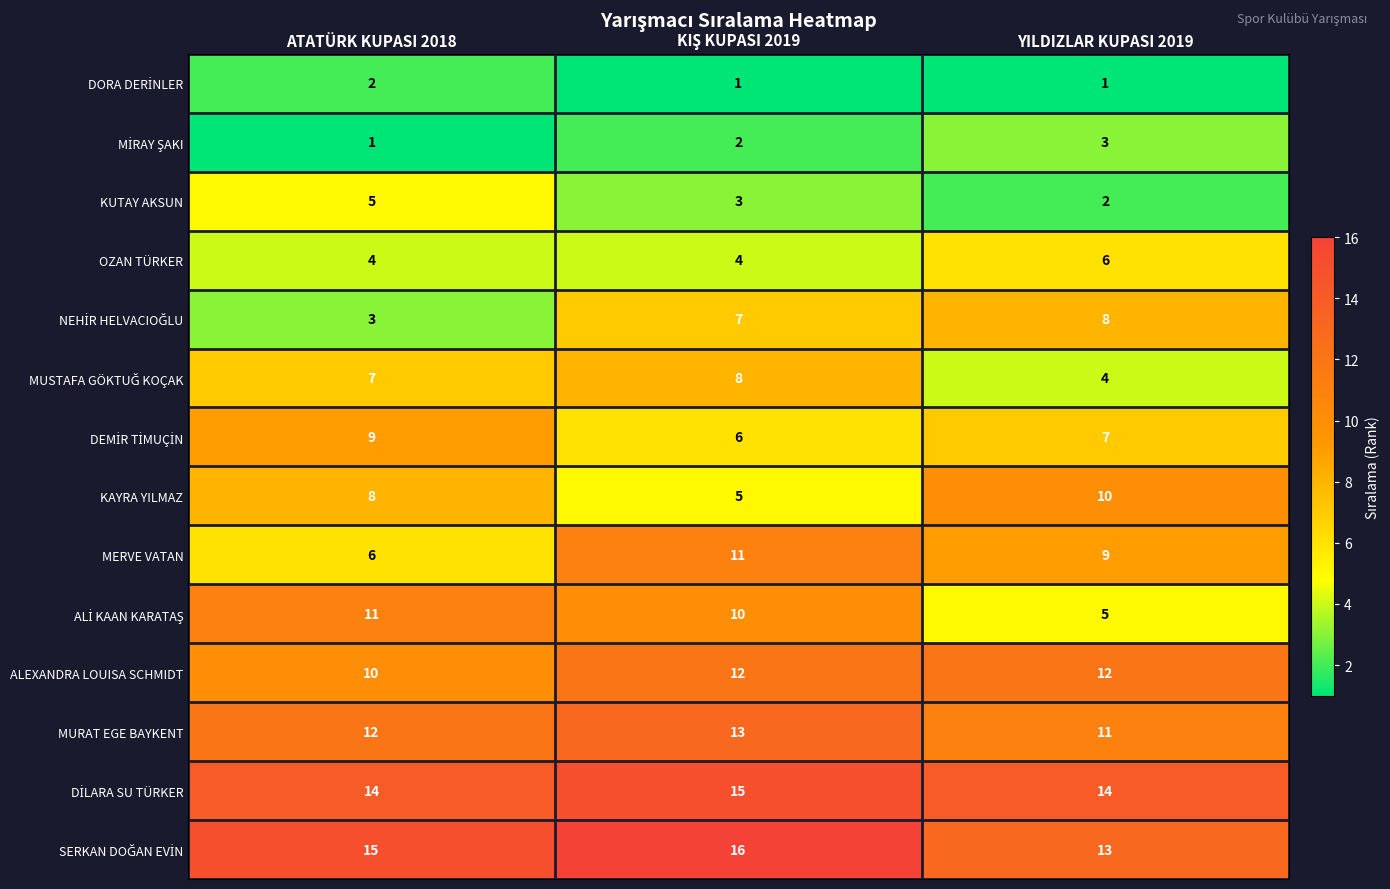

What is the total value across all series at YILDIZLAR KUPASI 2019?

105